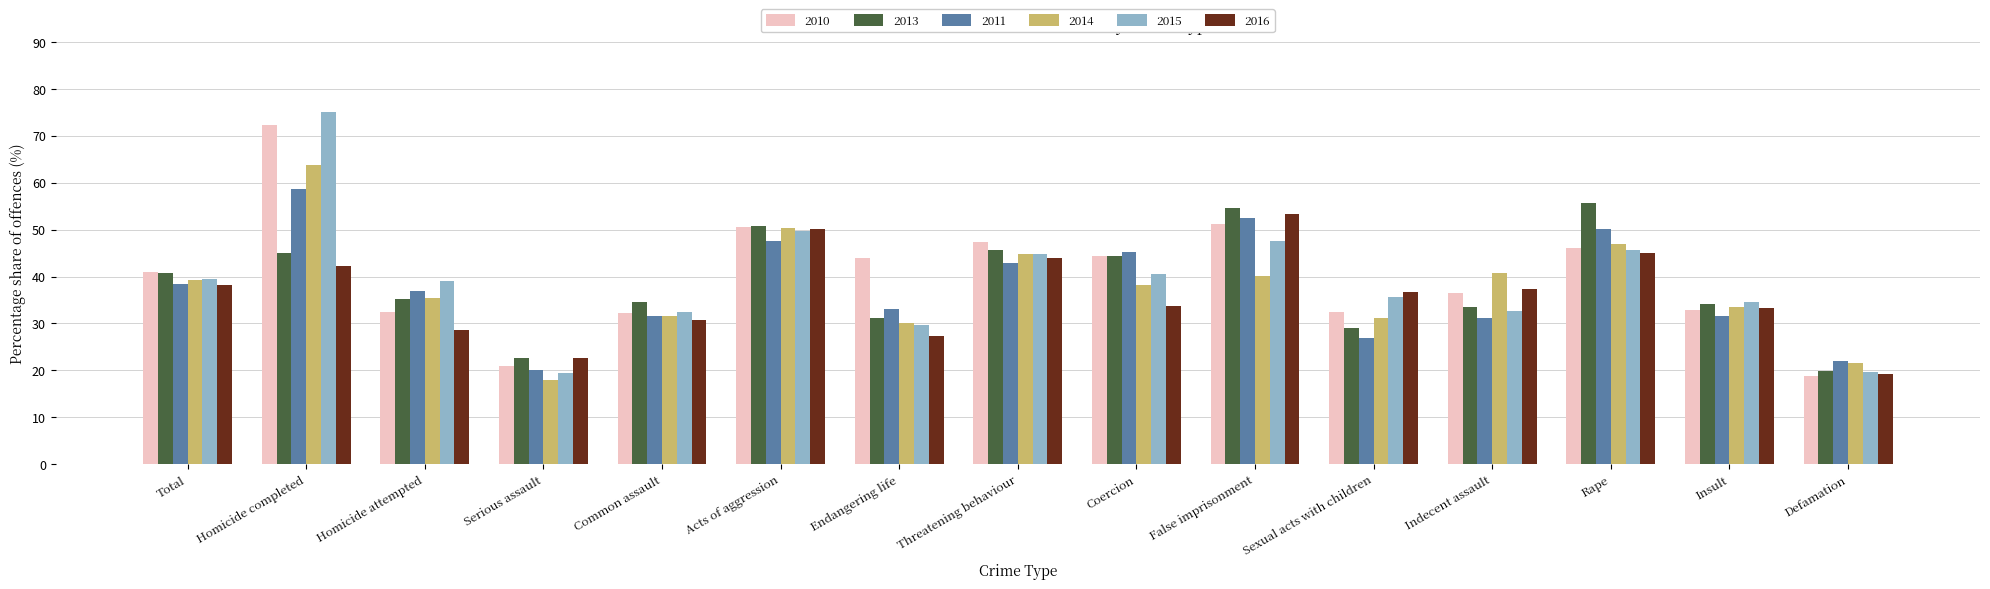

What value does the 2014 series have at Serious assault?

18.0